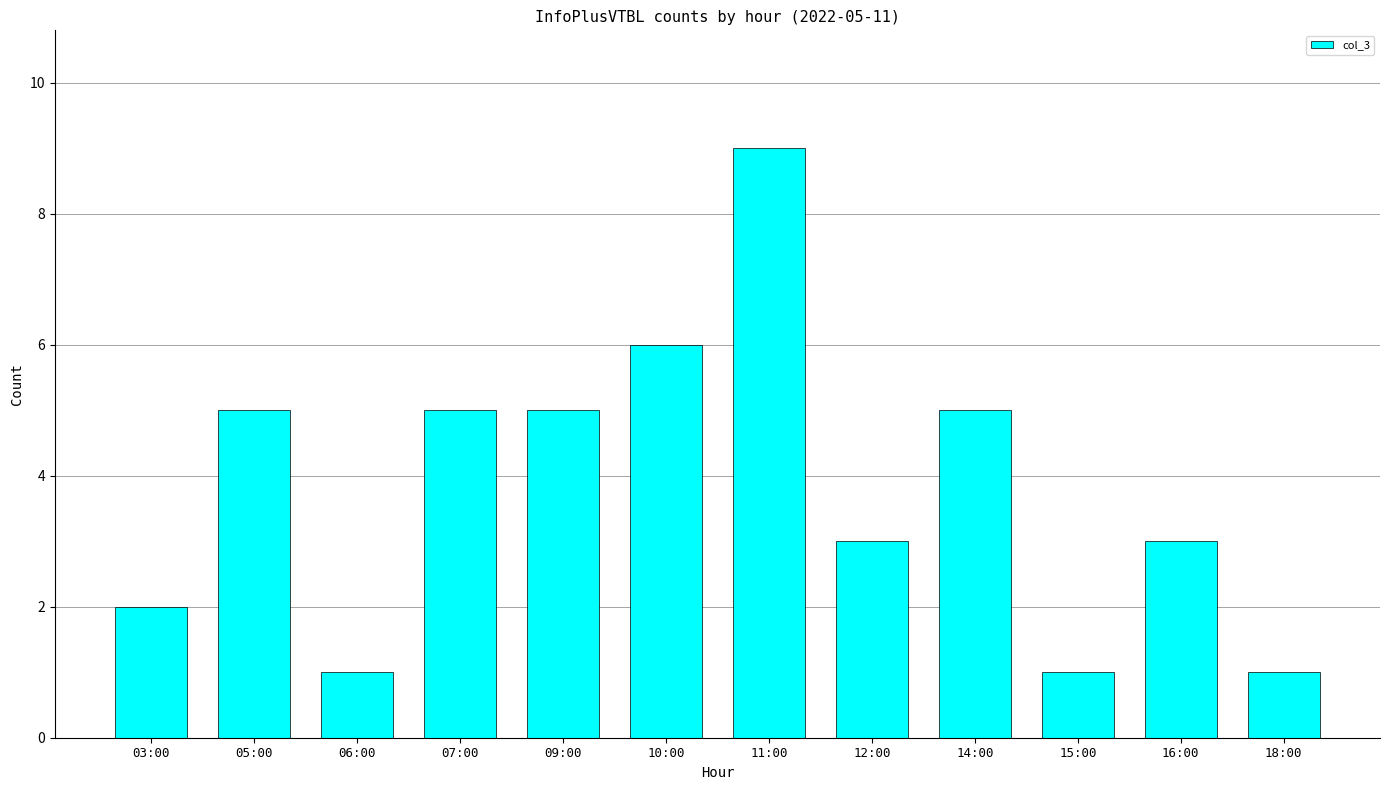

Reading left to right, list all the values displayed in this chart.

2	5	1	5	5	6	9	3	5	1	3	1